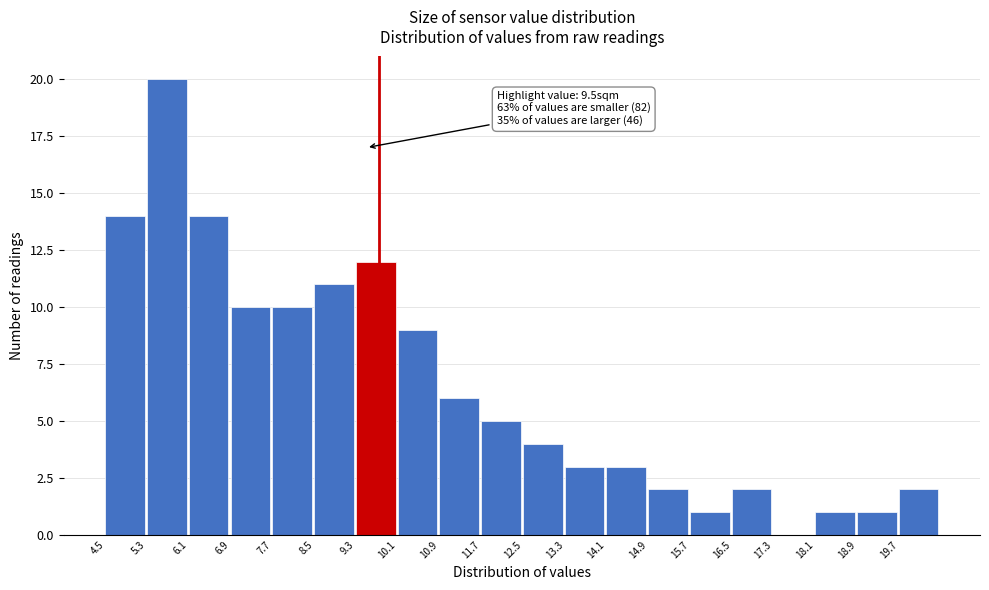

Over which range of the x-axis is the bar tallest?

5.3 to 6.1